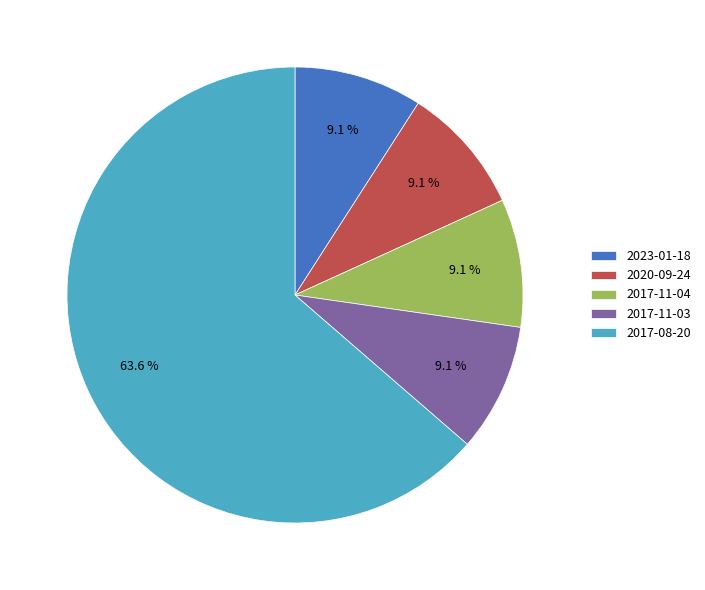

Do 2017-08-20 and 2017-11-03 together represent more than half of the pie?

Yes